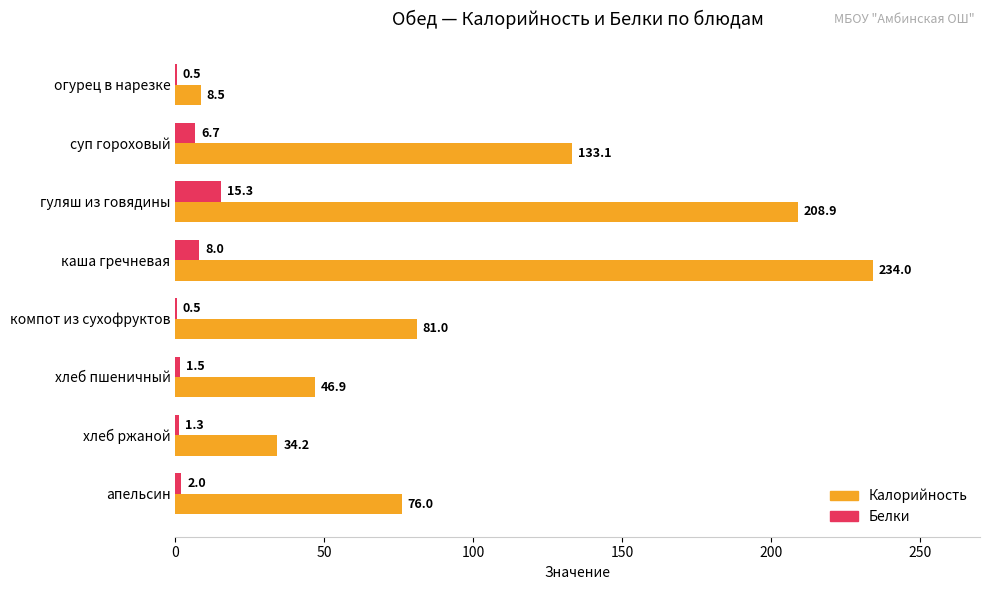

Read the Калорийность value at хлеб пшеничный.

46.9